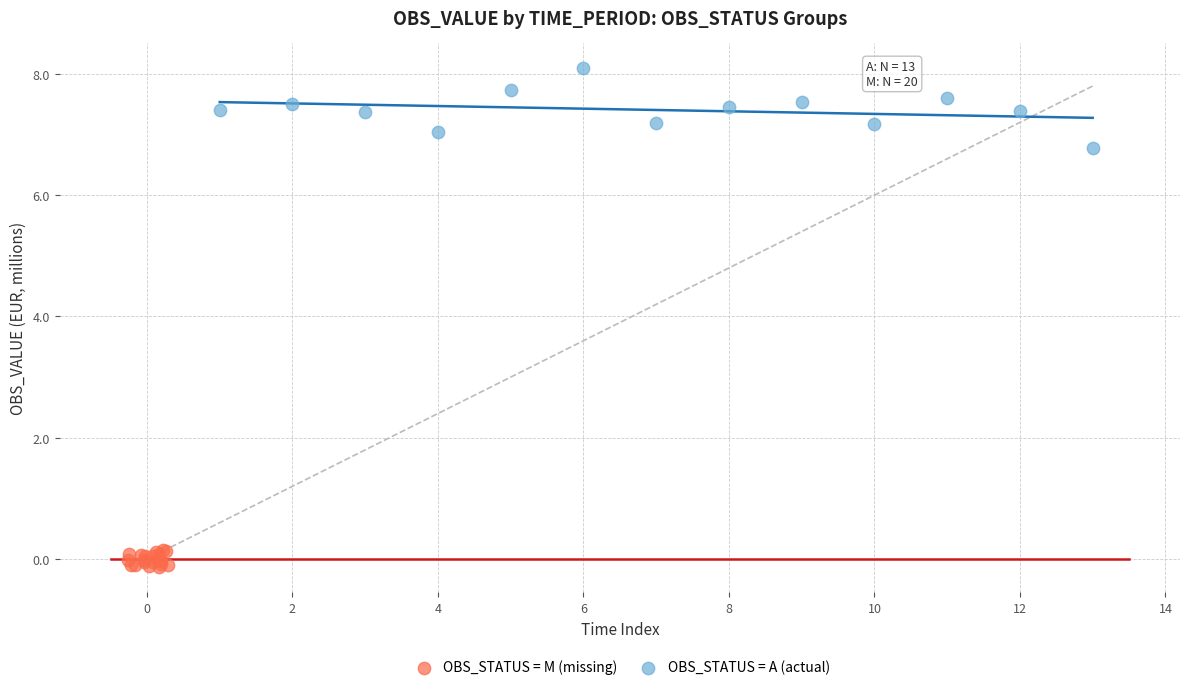

Which series reaches the minimum Y coordinate?

OBS_STATUS = M (missing)